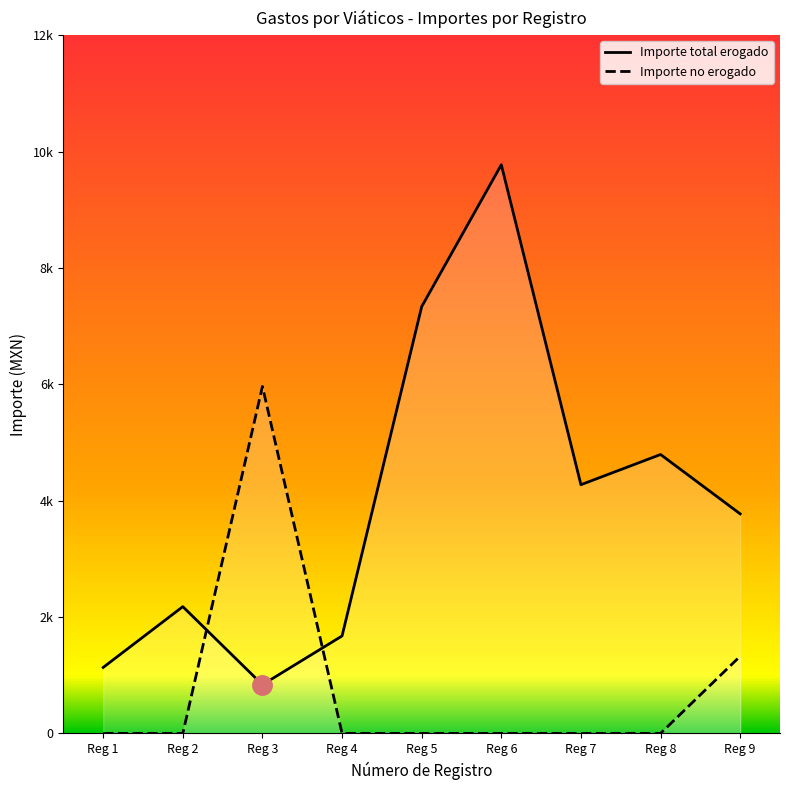

Does the chart display data point markers on the line(s)?

No